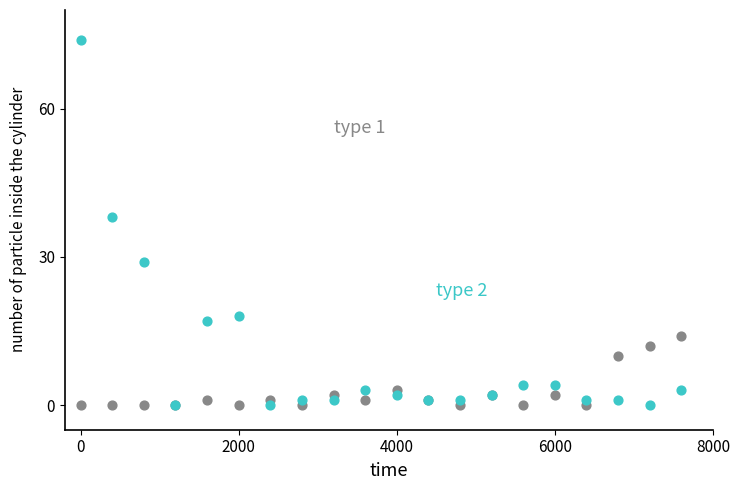

Across all series, what Y value is closest to 37?

38